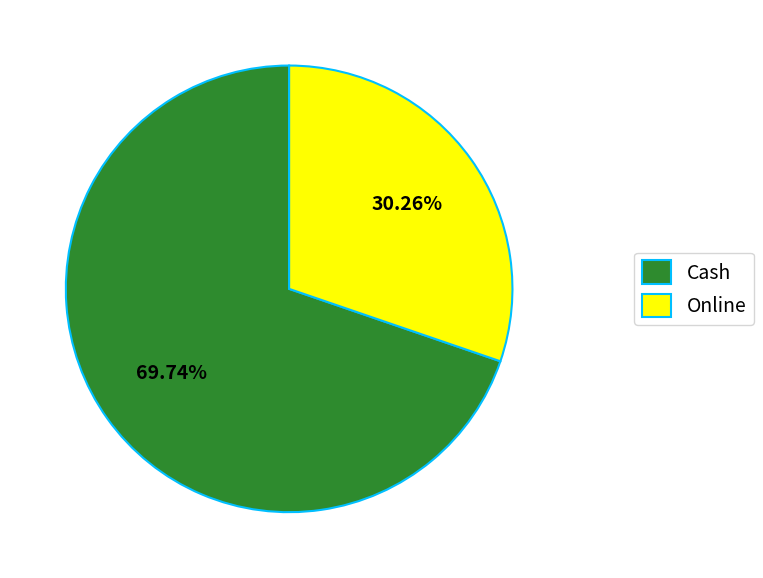

Is there a majority slice in this chart?

Yes